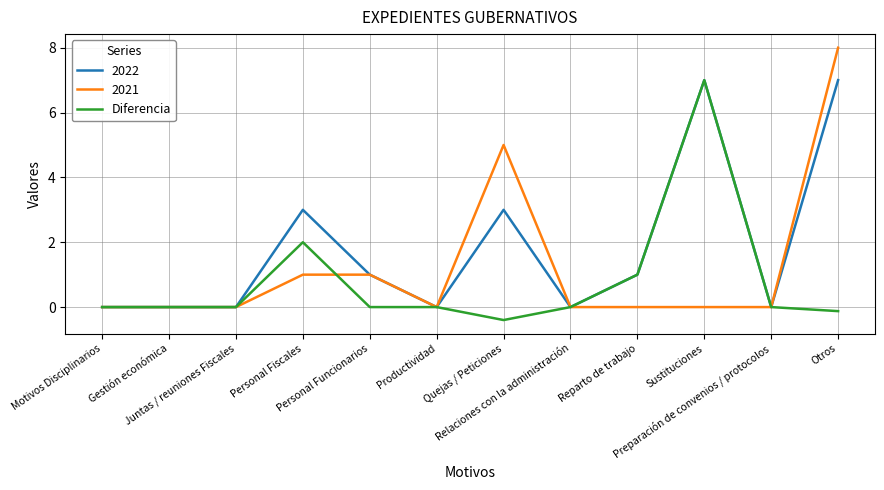

Which series has the widest spread of values?

2021